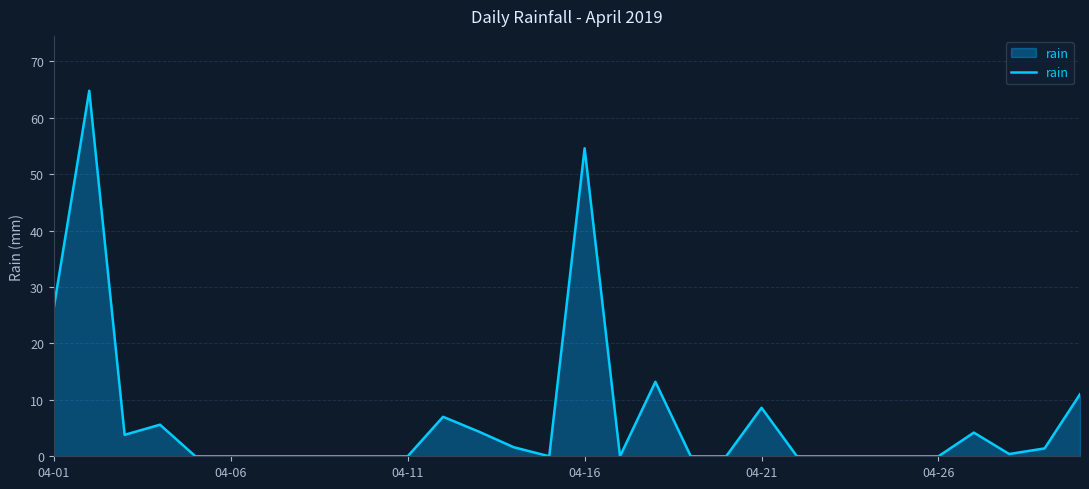

What is the difference between the maximum and minimum values?

64.8